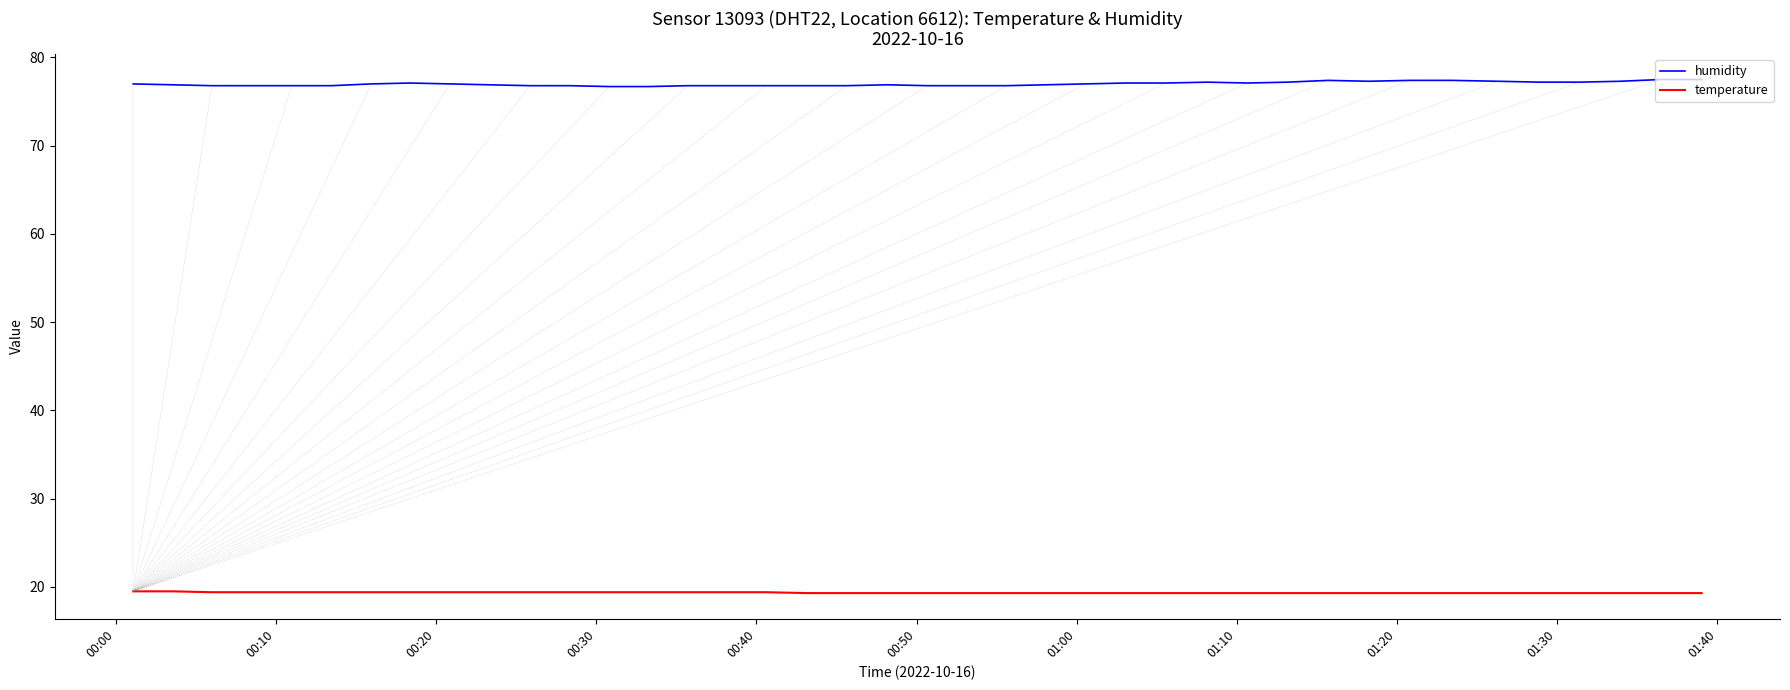

Rank the series by their average value, from lowest to highest.

temperature, humidity